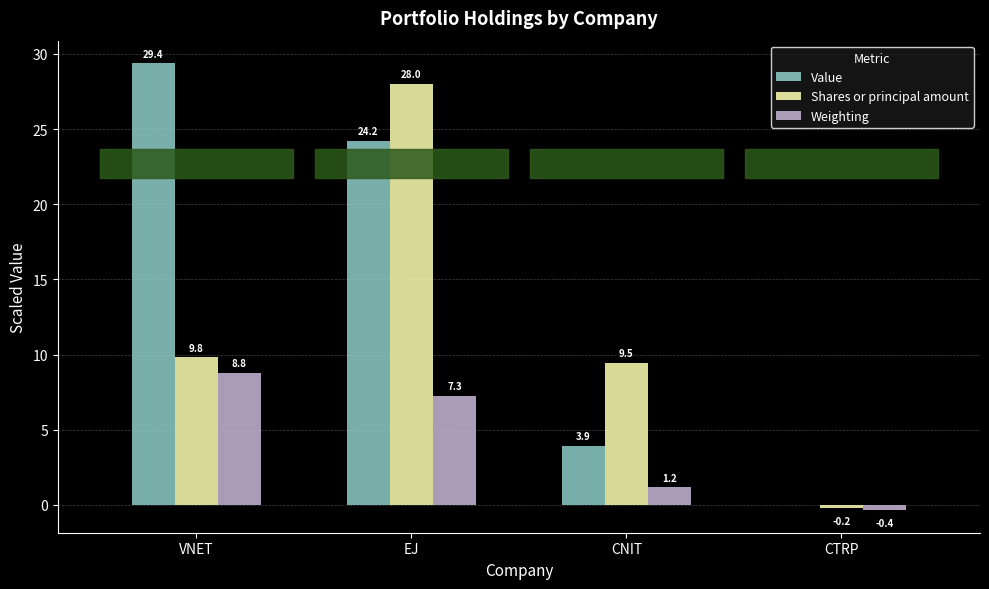

Where is Value nearest to the value 14?

CNIT